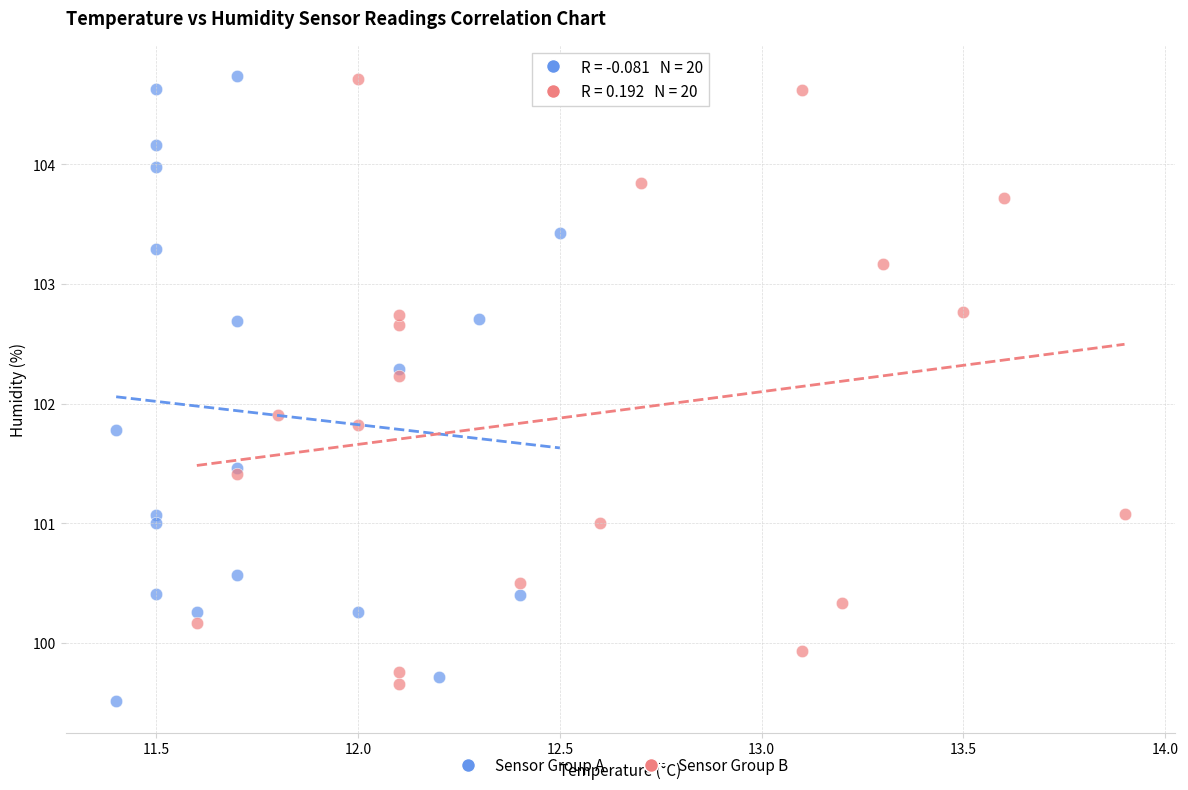

What are all the series names shown in the legend?

Sensor Group A, Sensor Group B